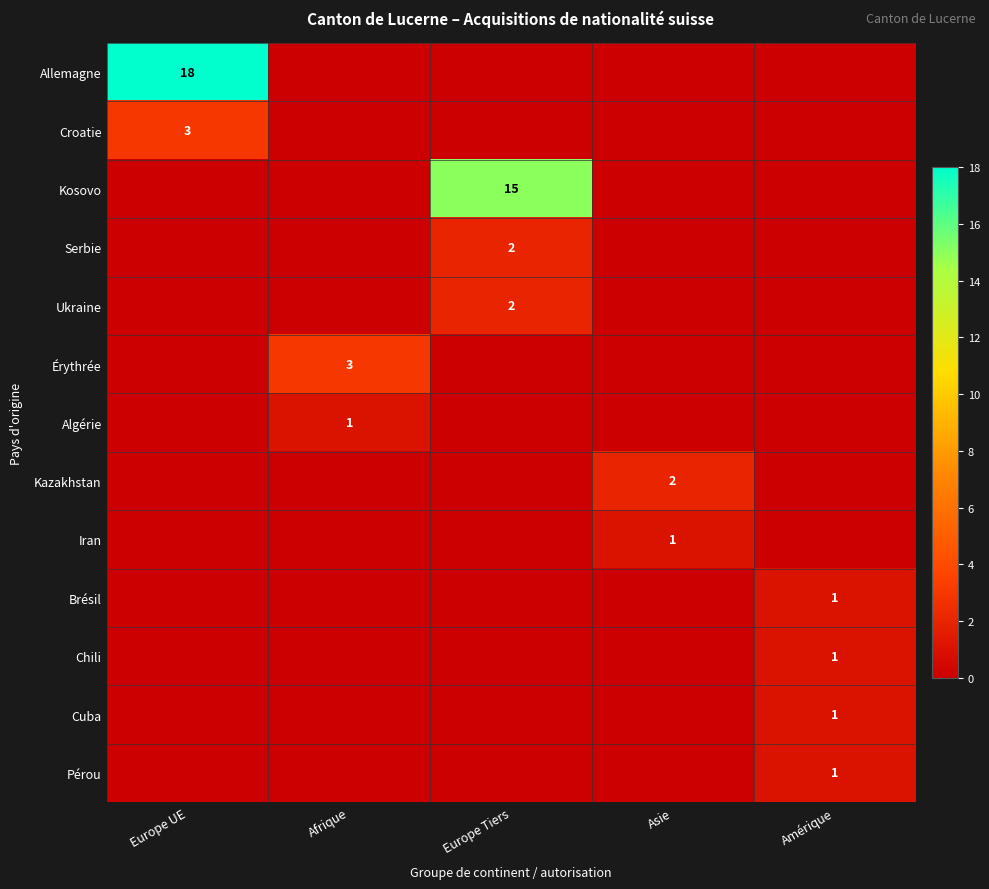

The Chili series shows 1 at Amérique. True or false?

True